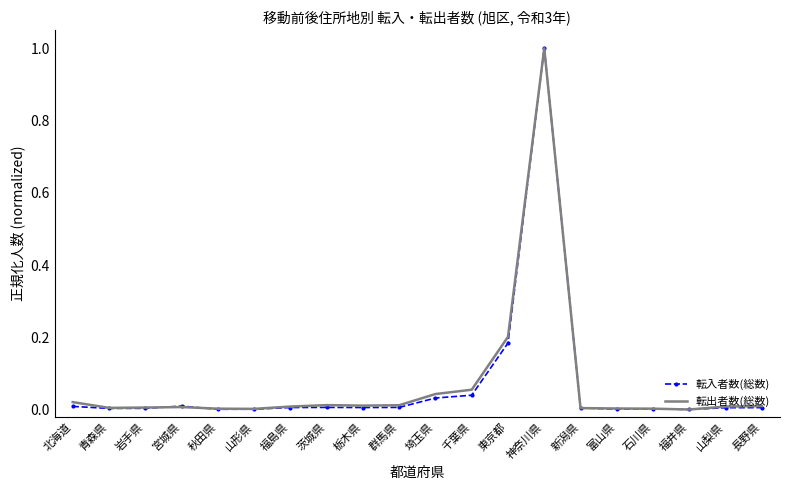

Is the value of 転入者数(総数) at 神奈川県 greater than the value of 転出者数(総数) at 青森県?

Yes